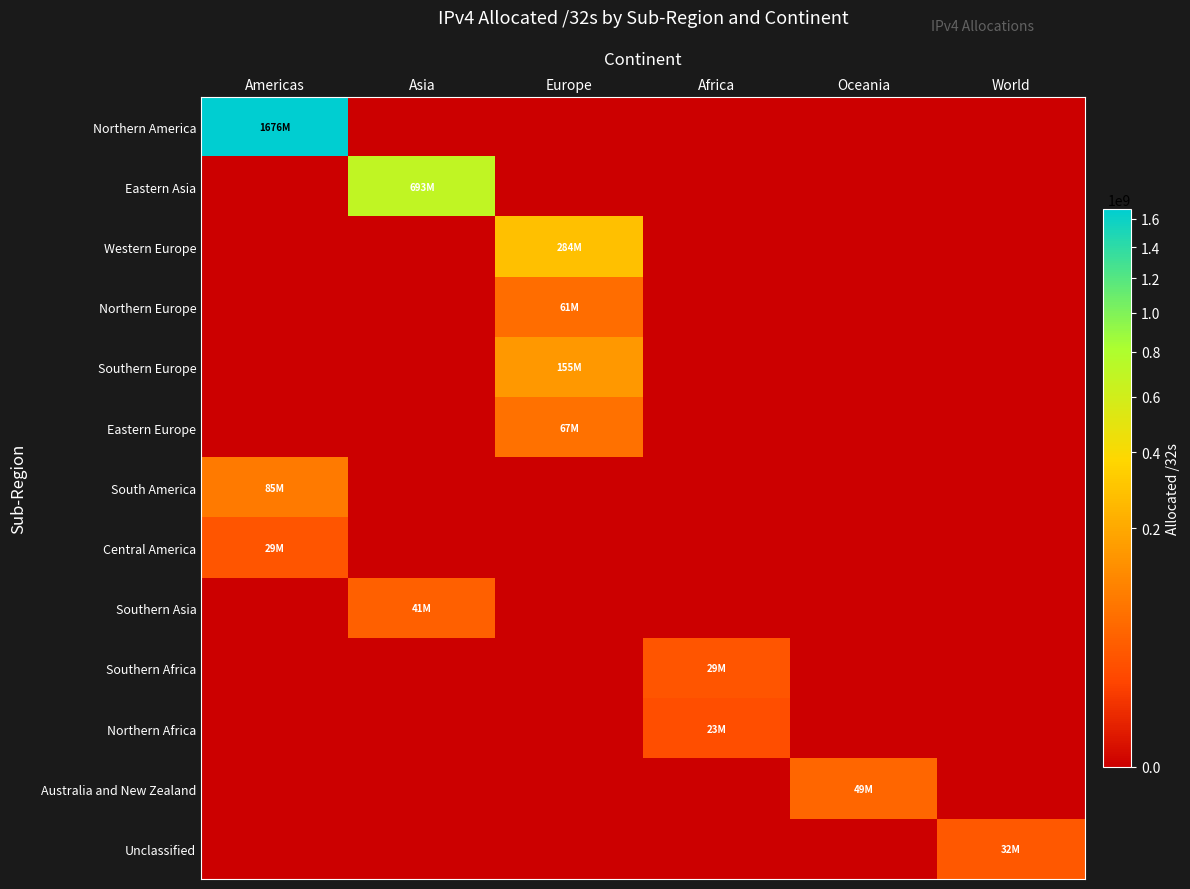

What is the maximum value shown in the chart?

1675528448.0